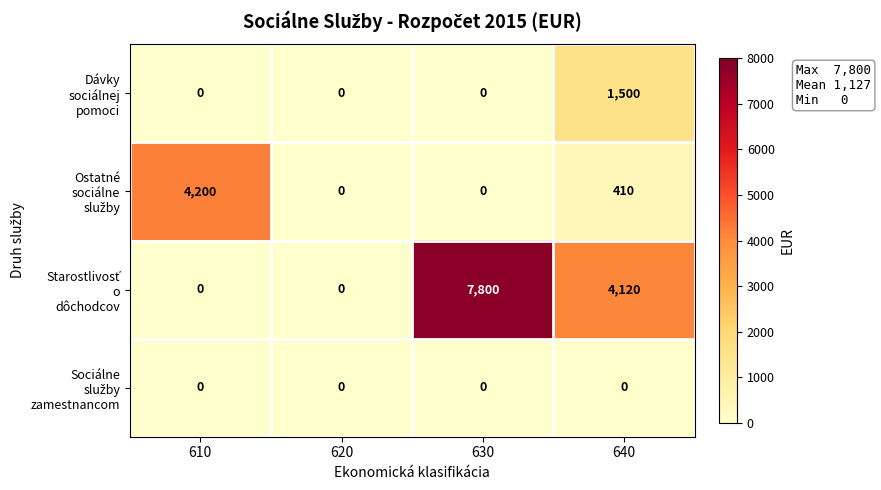

What is the total value across all series at 610?

4200